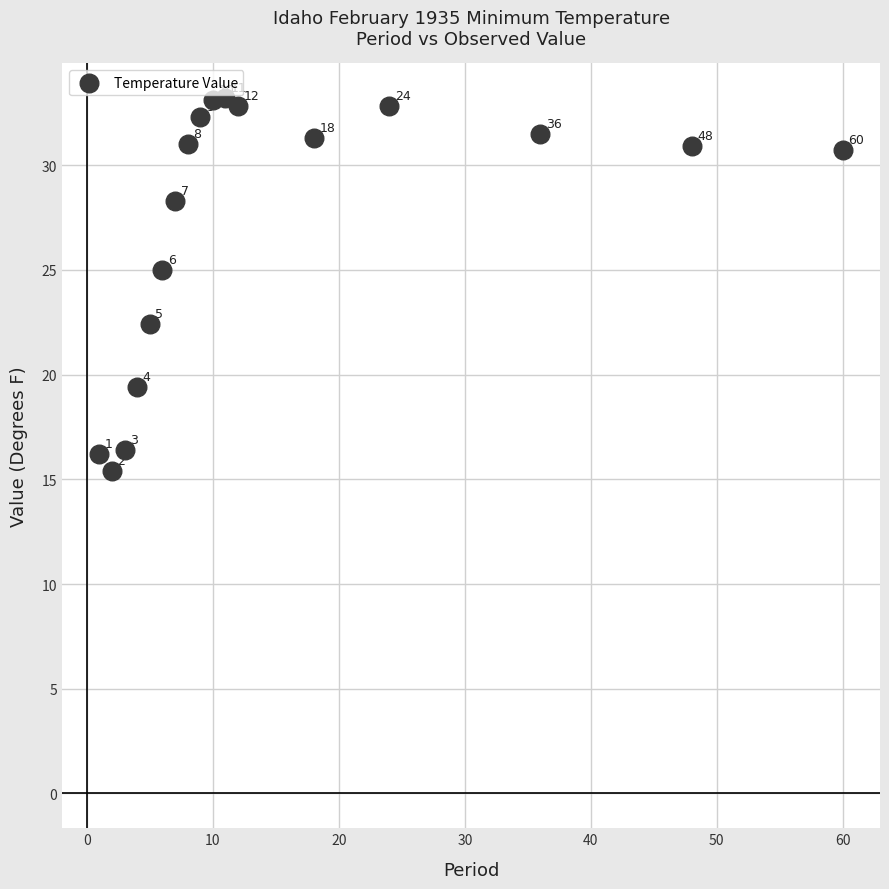

What is the range of Y values (max minus min)?

17.8